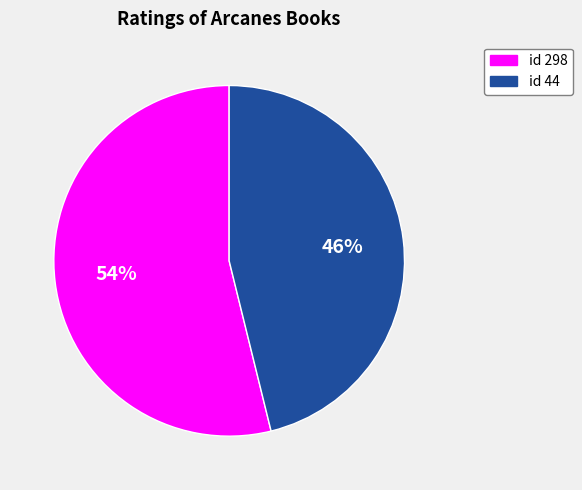

Is there a majority slice in this chart?

Yes